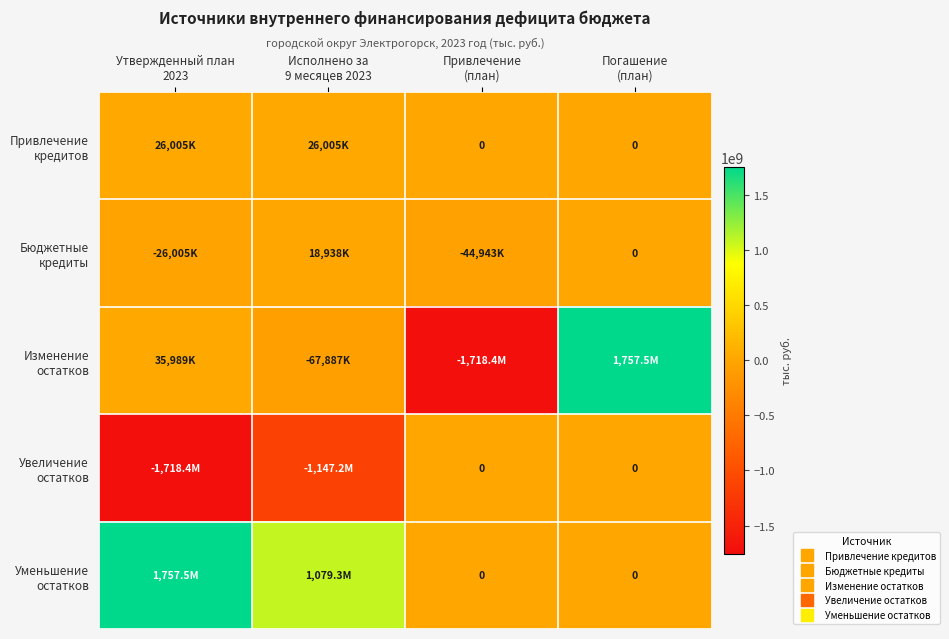

What is the difference between the second highest and second lowest values in the Изменение остатков series?

103875847.3